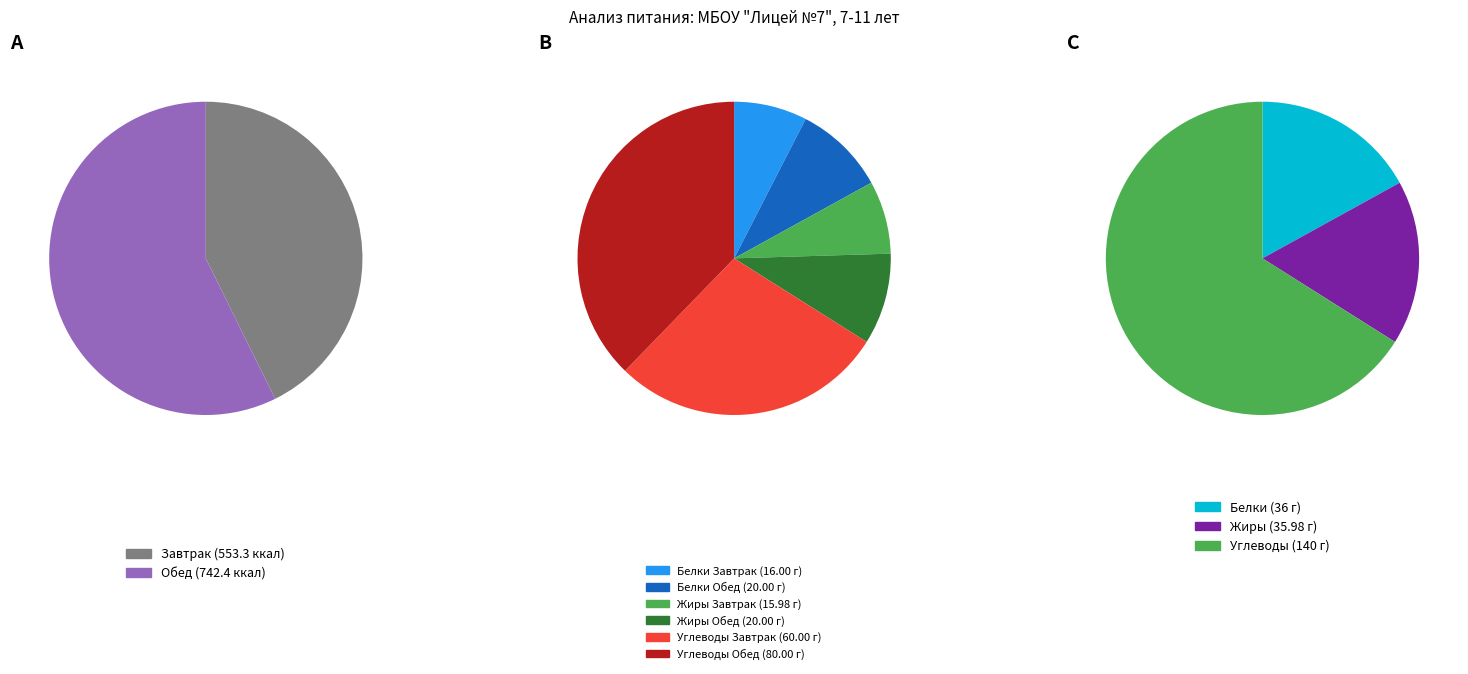

How many segments does this pie chart have?

2